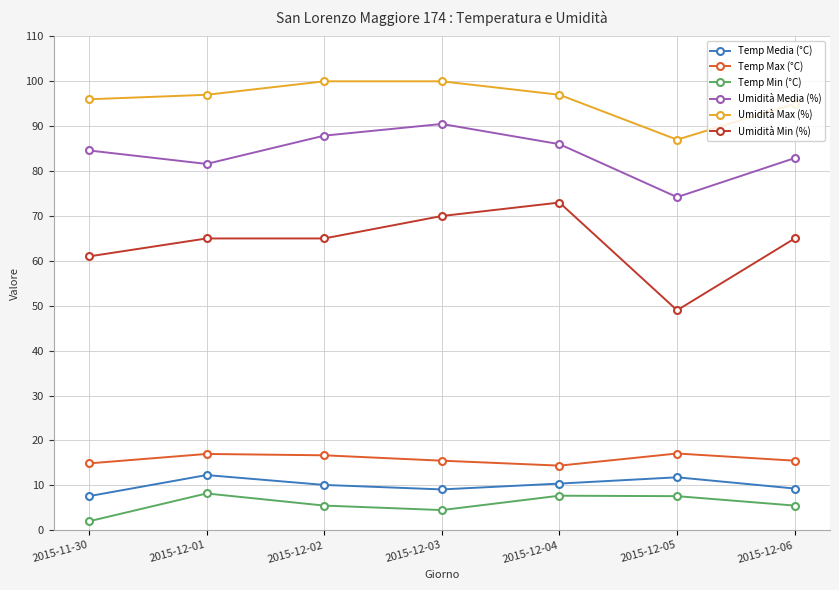

Which series has the largest total across all categories?

Umidità Max (%)